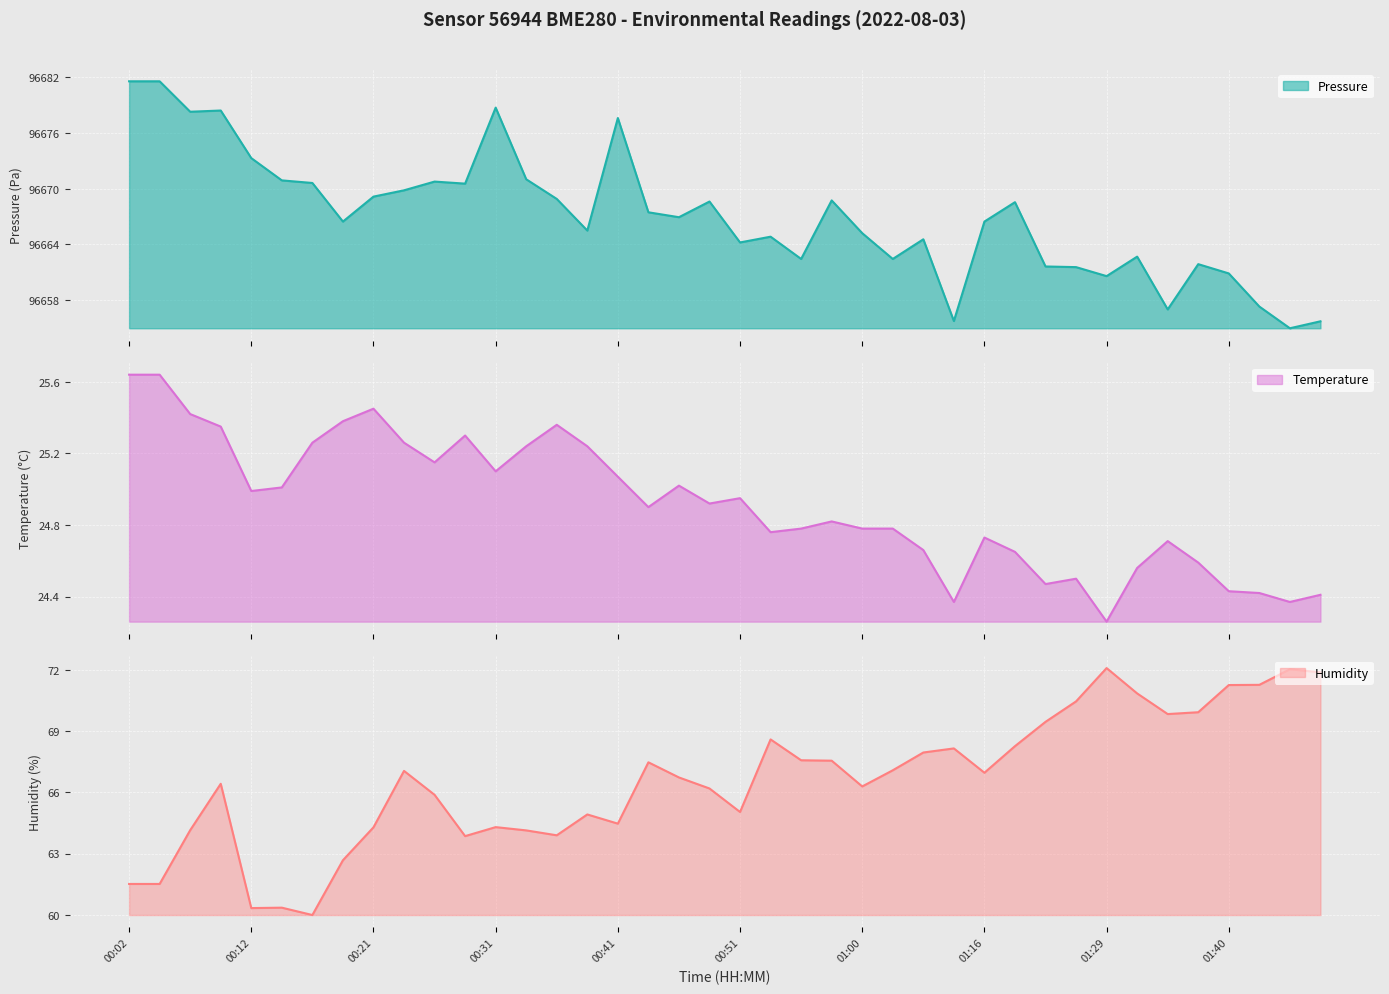

True or false: humidity and temperature intersect in this chart.

False